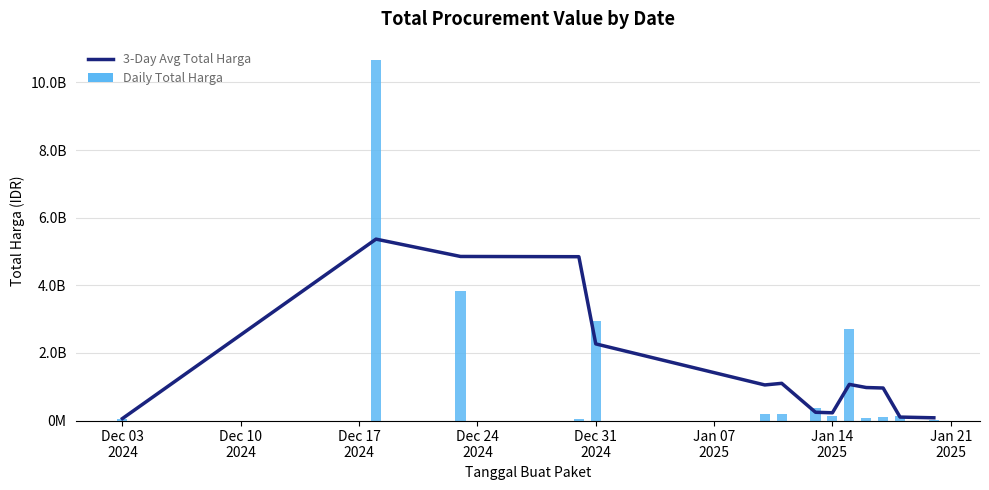

What position from the left is Dec 03
2024?

1